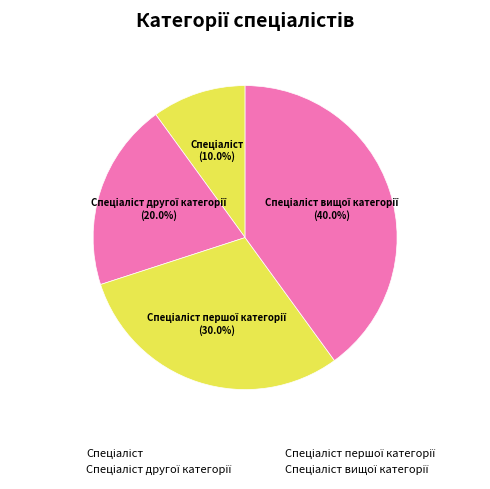

True or false: Спеціаліст першої категорії accounts for 20% of the total.

False